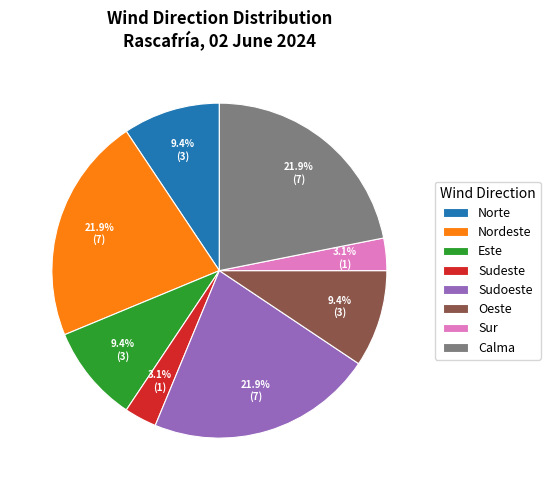

To the nearest percent, what is the difference between the Sudeste and Calma slice percentages?

19%